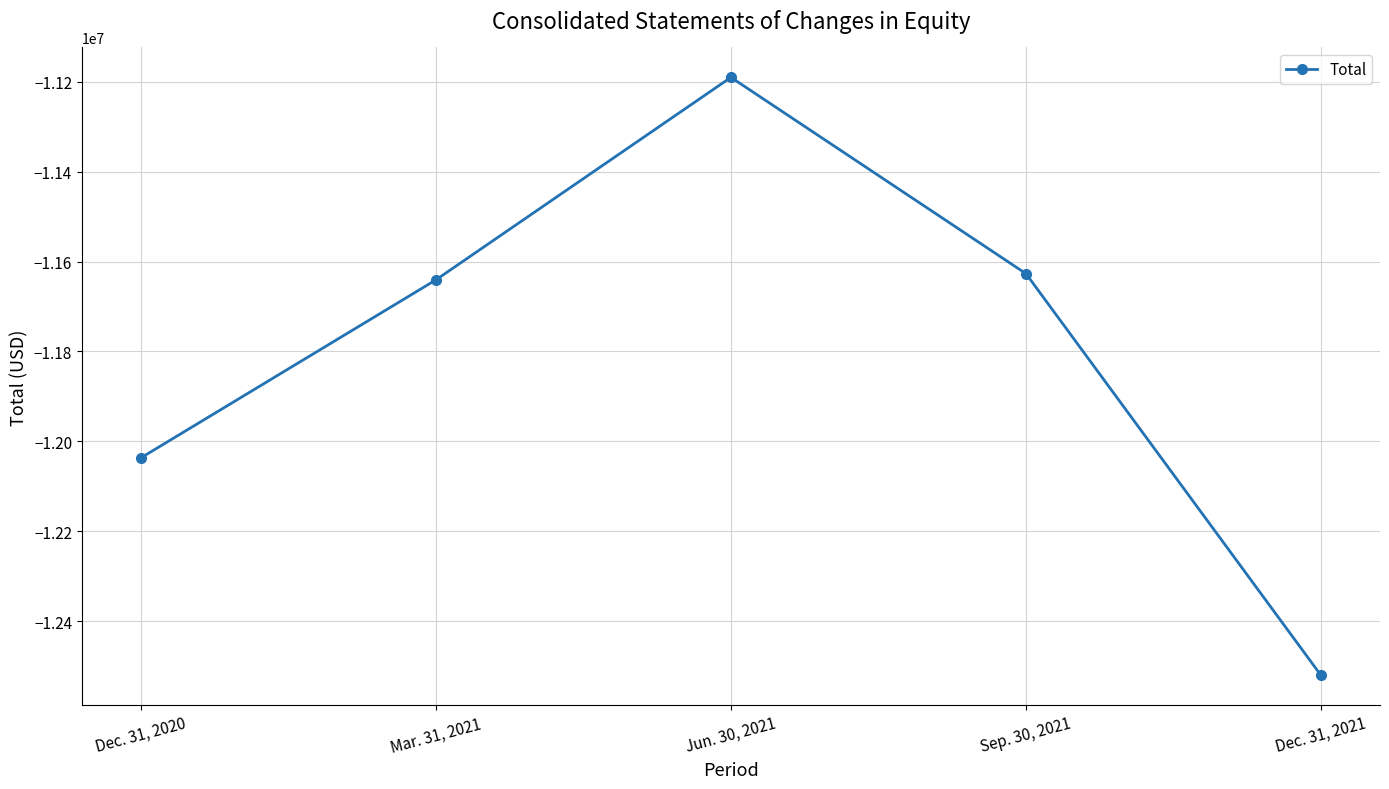

The chart shows a value of -20372201 at Dec. 31, 2020. True or false?

False